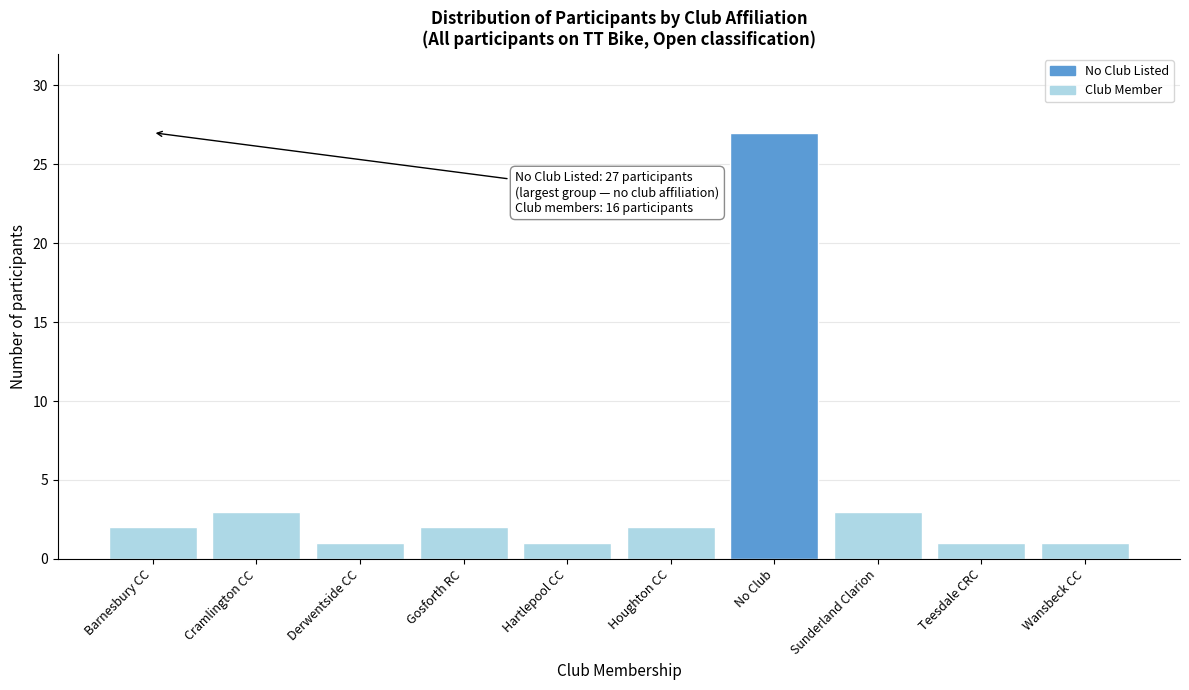

Reading left to right, transcribe all the data shown in this chart.

2	3	1	2	1	2	27	3	1	1